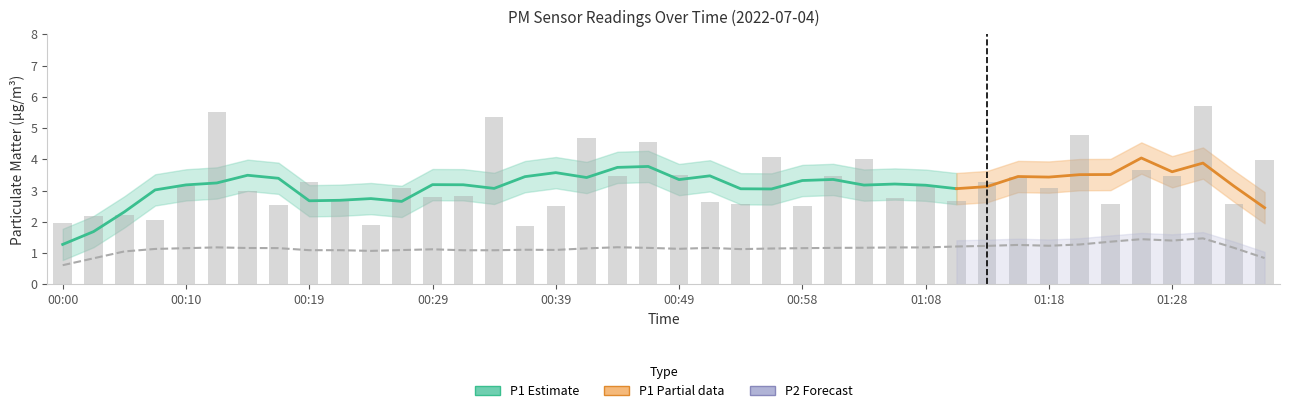

How many data points are less than 3?

18